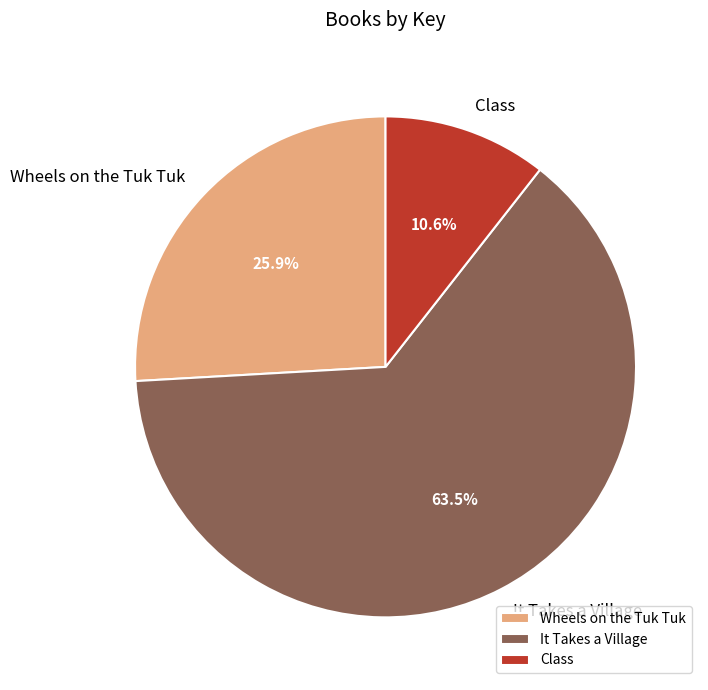

Does It Takes a Village represent more than half of the total?

Yes